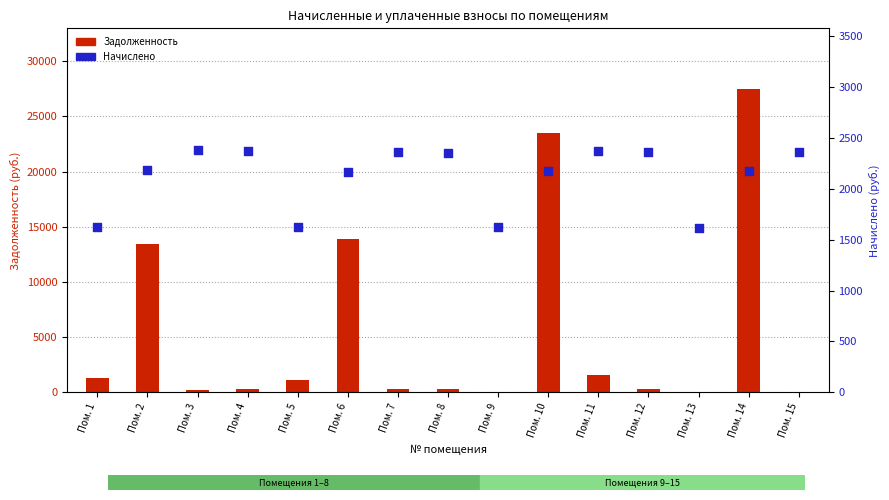

At which category is the sum across all series the highest?

Пом. 14